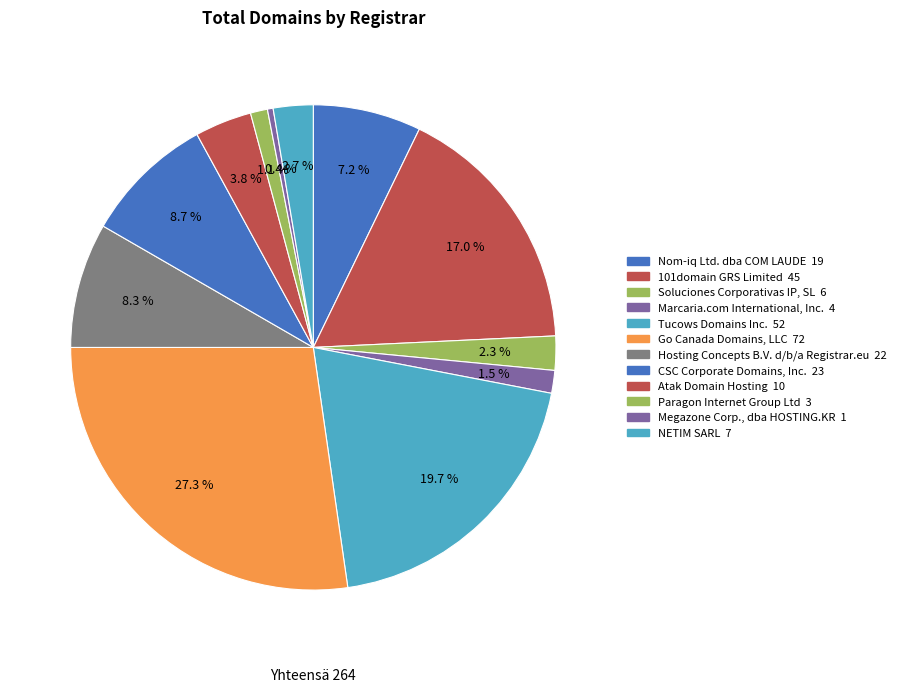

Which slice is the largest?

Go Canada Domains, LLC